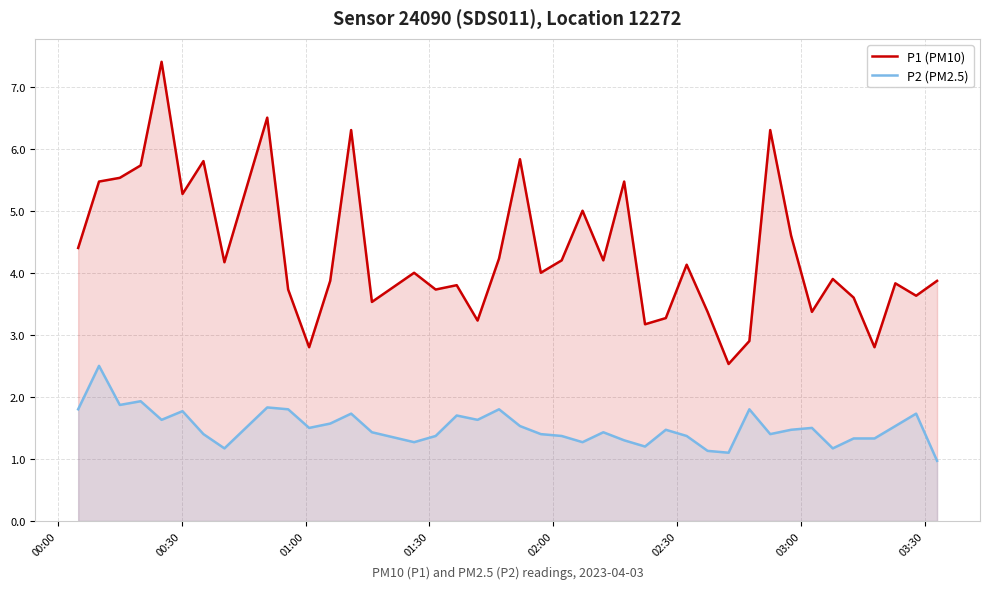

True or false: P2 (PM2.5) and P1 (PM10) cross at least once.

False